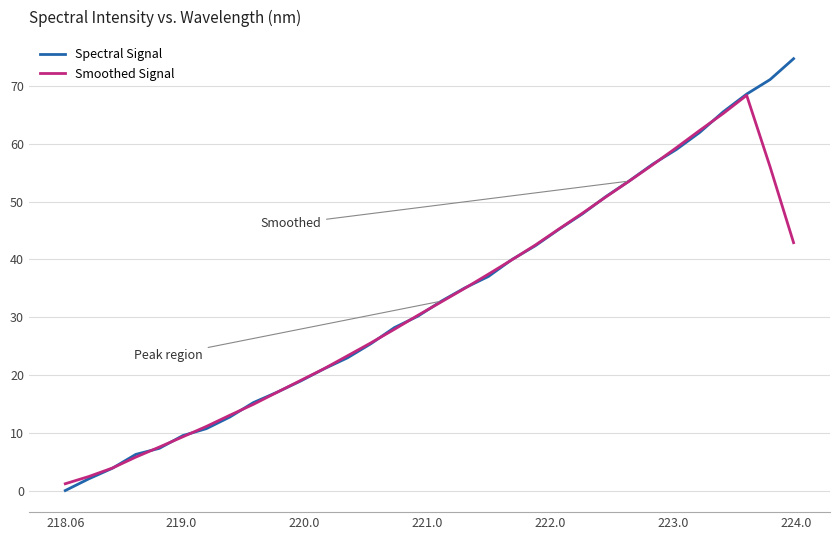

What are all the series names shown in the legend?

Spectral Signal, Smoothed Signal